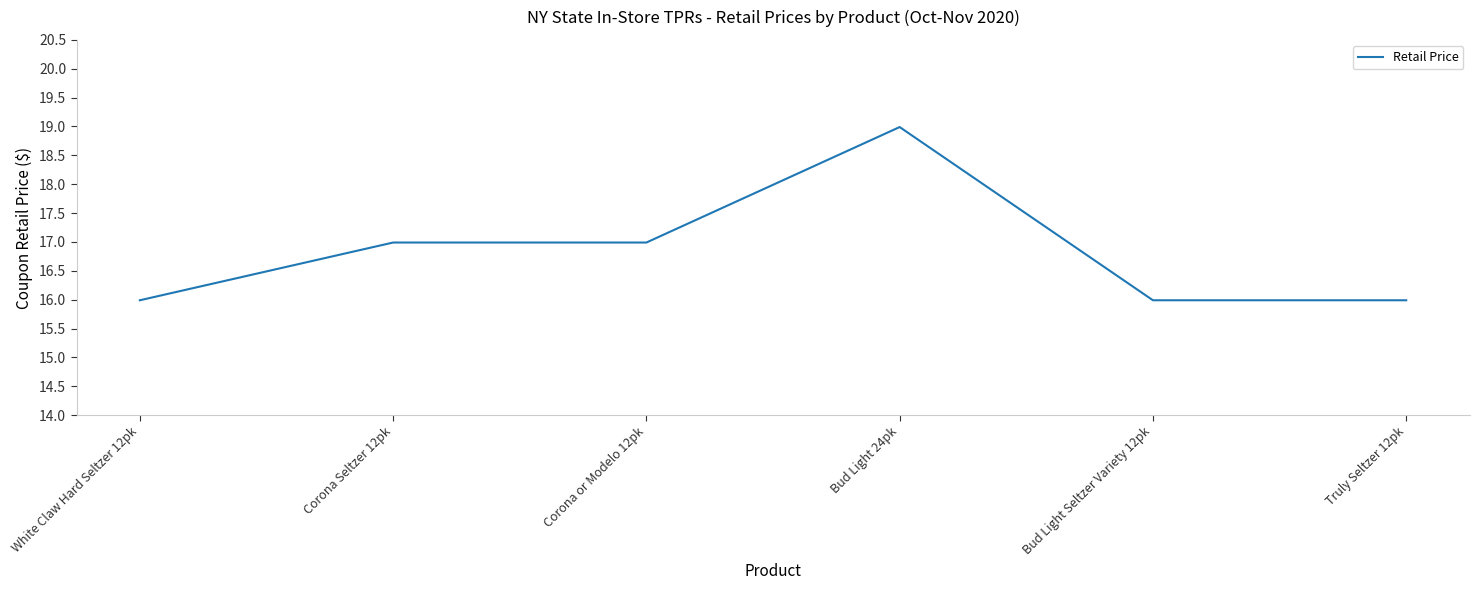

Reading right to left, transcribe all the data shown in this chart.

16.0	16.0	19.0	17.0	17.0	16.0